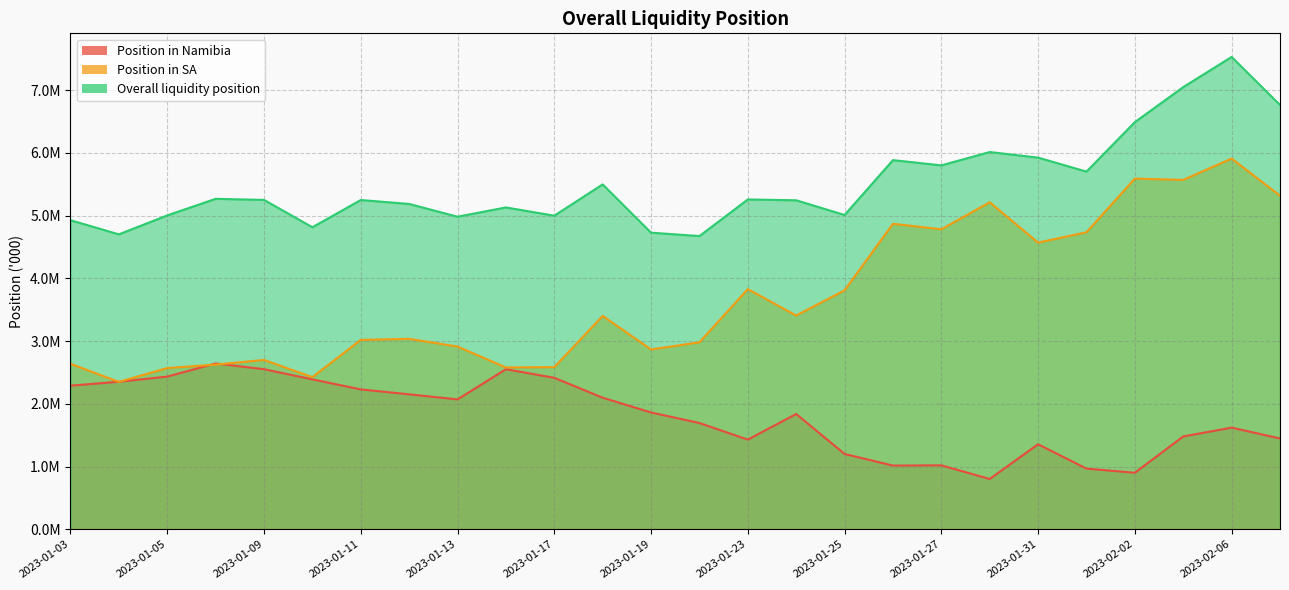

Where is the first local maximum for Overall liquidity position?

2023-01-06